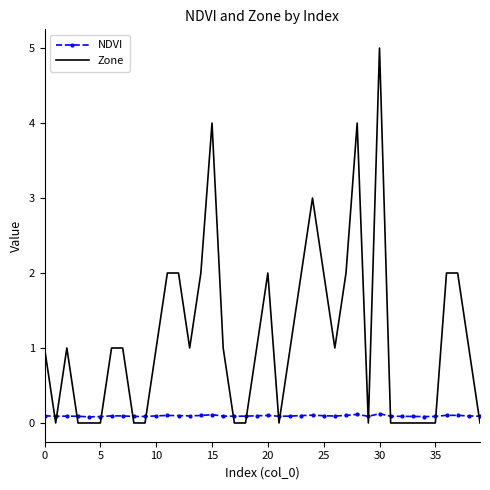

Which series has the largest total across all categories?

Zone